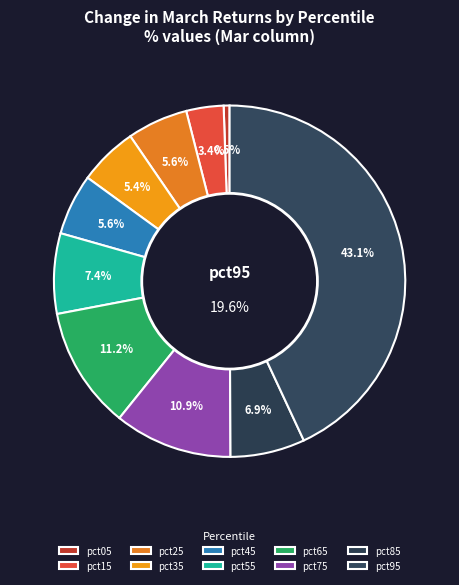

To the nearest percent, what is the average slice percentage?

10%